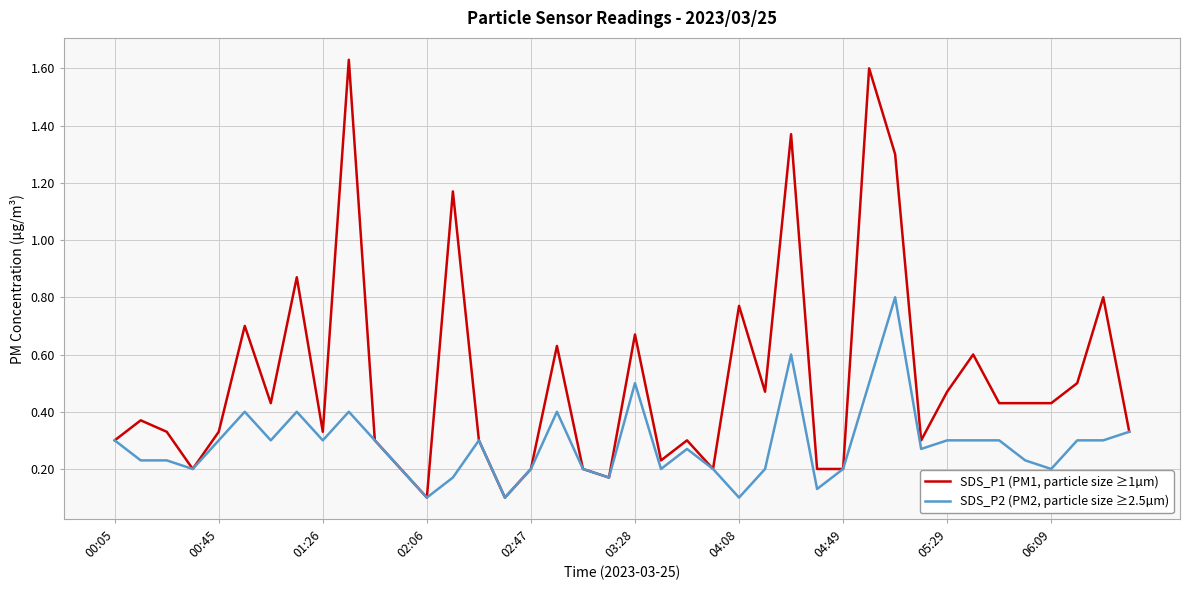

How many lines are shown in the chart?

2